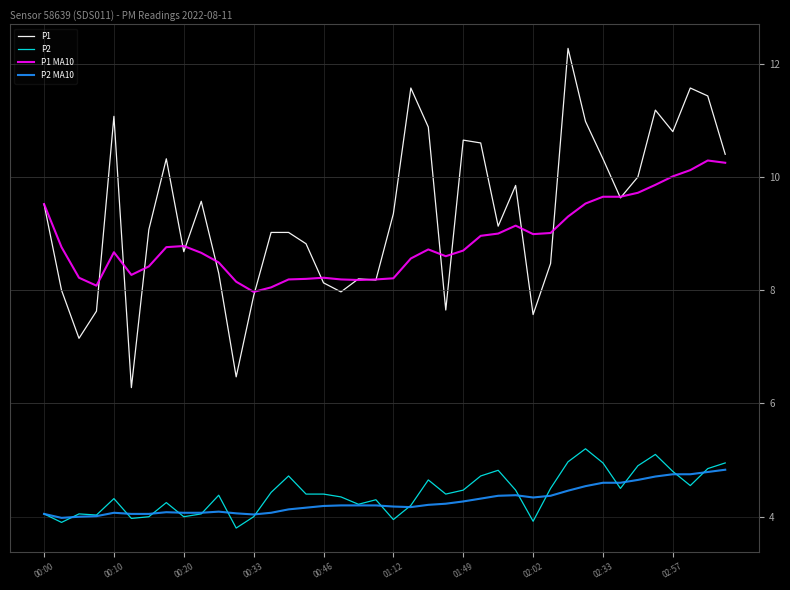

True or false: P1 MA10 has more than 0 points higher than both neighbors.

True